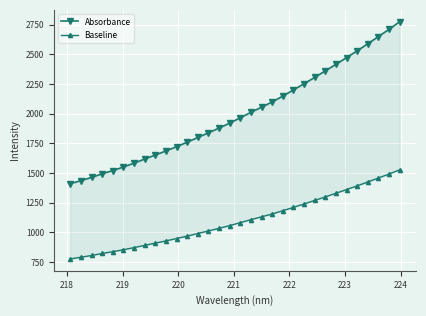

What is the total value across all series at 218?

2225.0